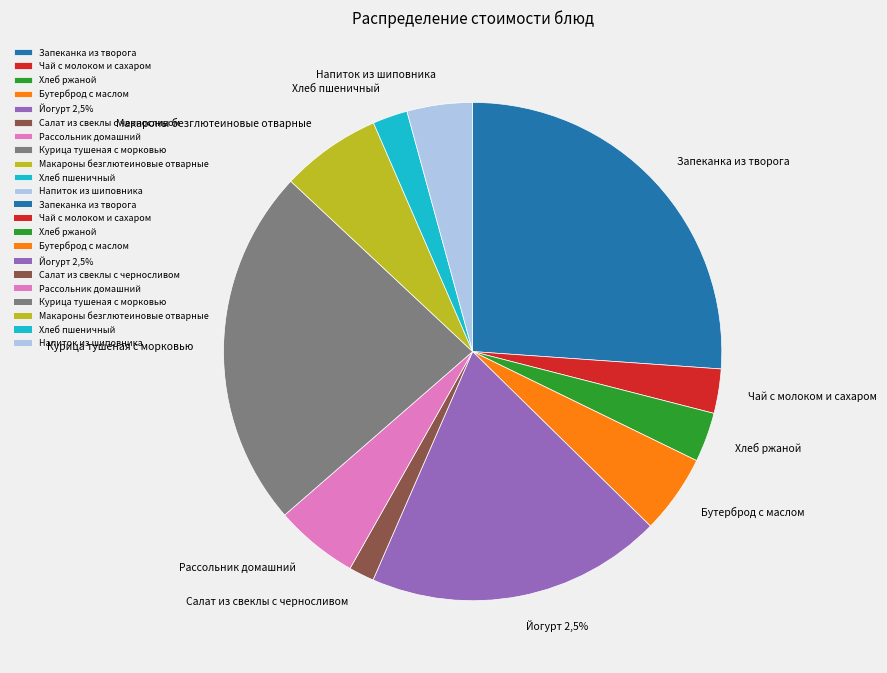

What is the change in value from Рассольник домашний to Курица тушеная с морковью?

+26.2